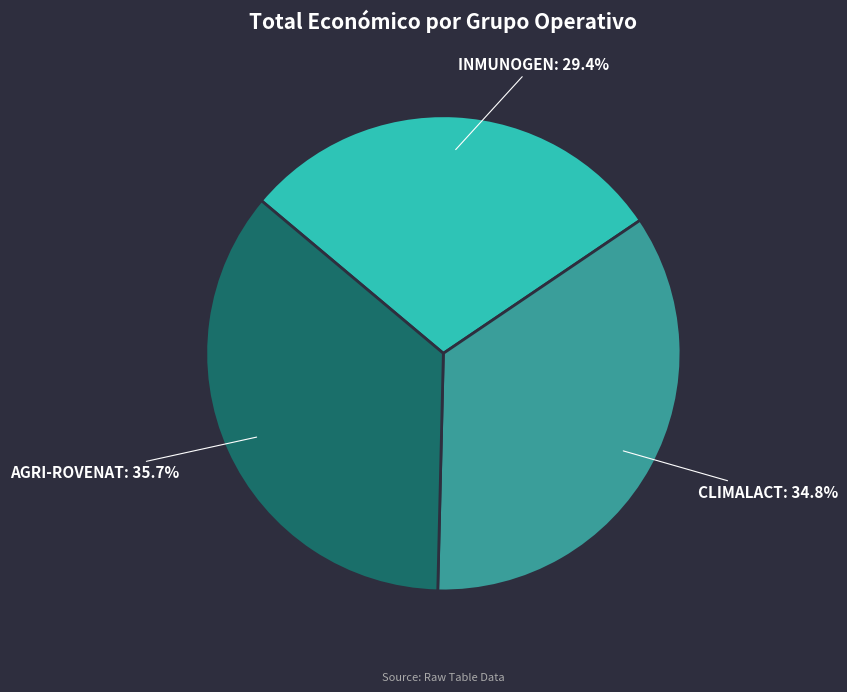

How many slices are in this pie chart?

3